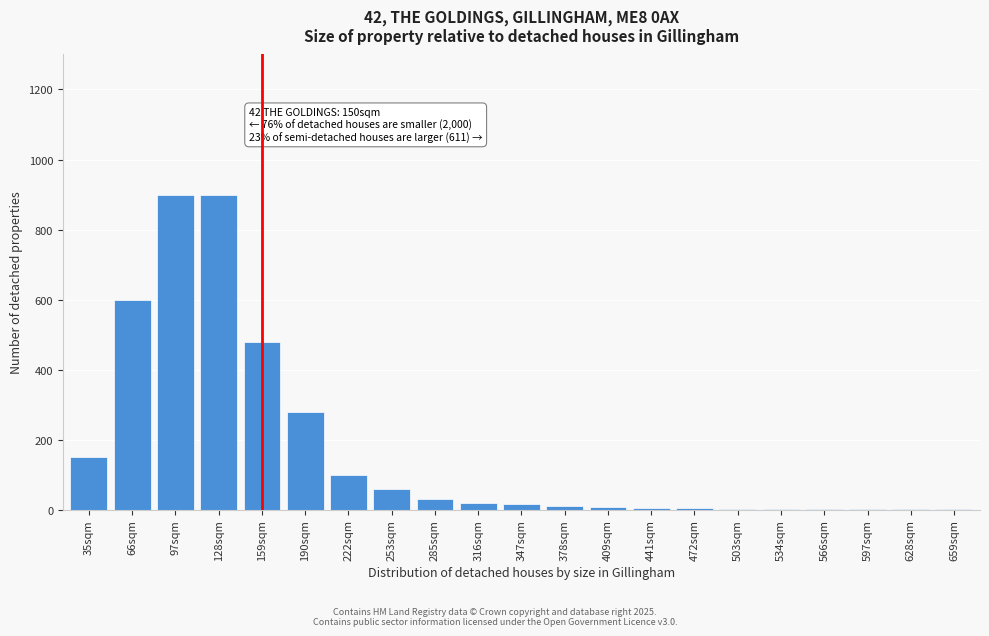

What is the sum of all values?

3572